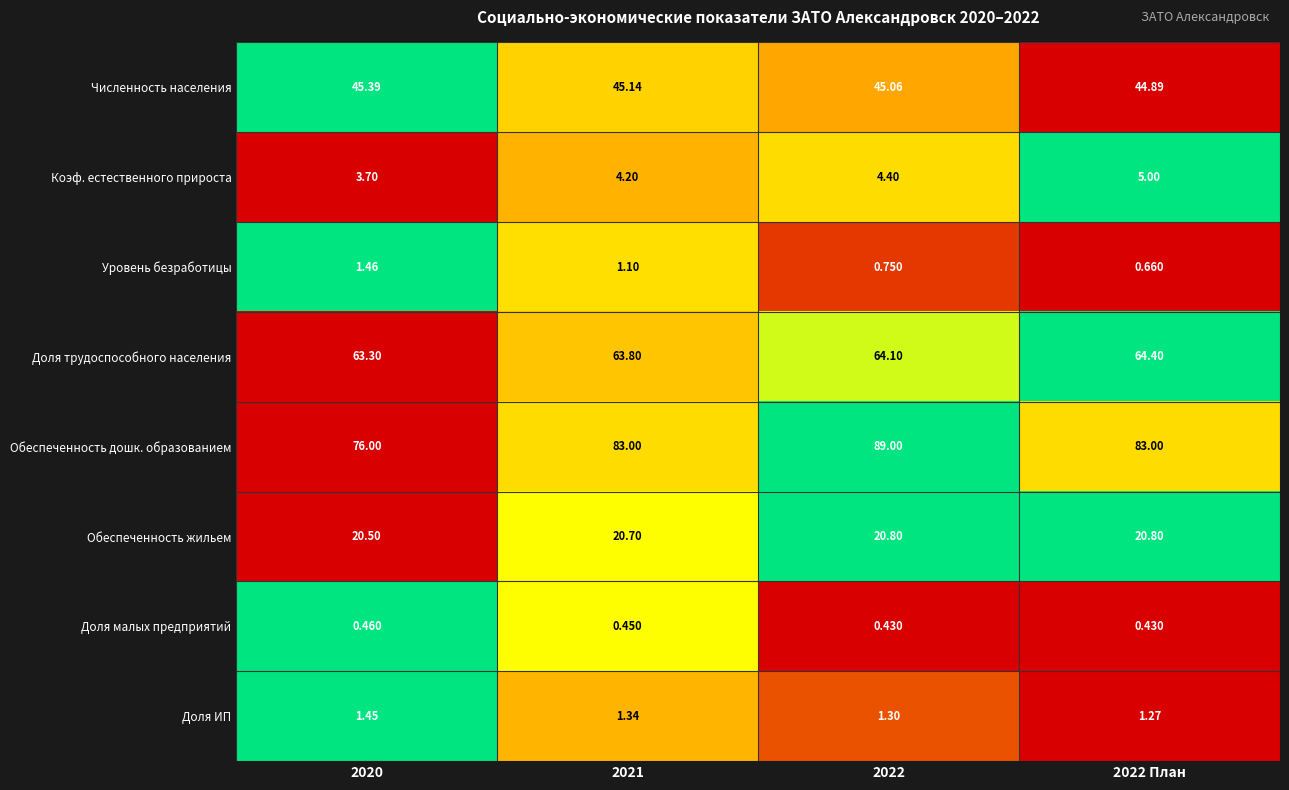

Which series has the widest spread of values?

Обеспеченность дошк. образованием